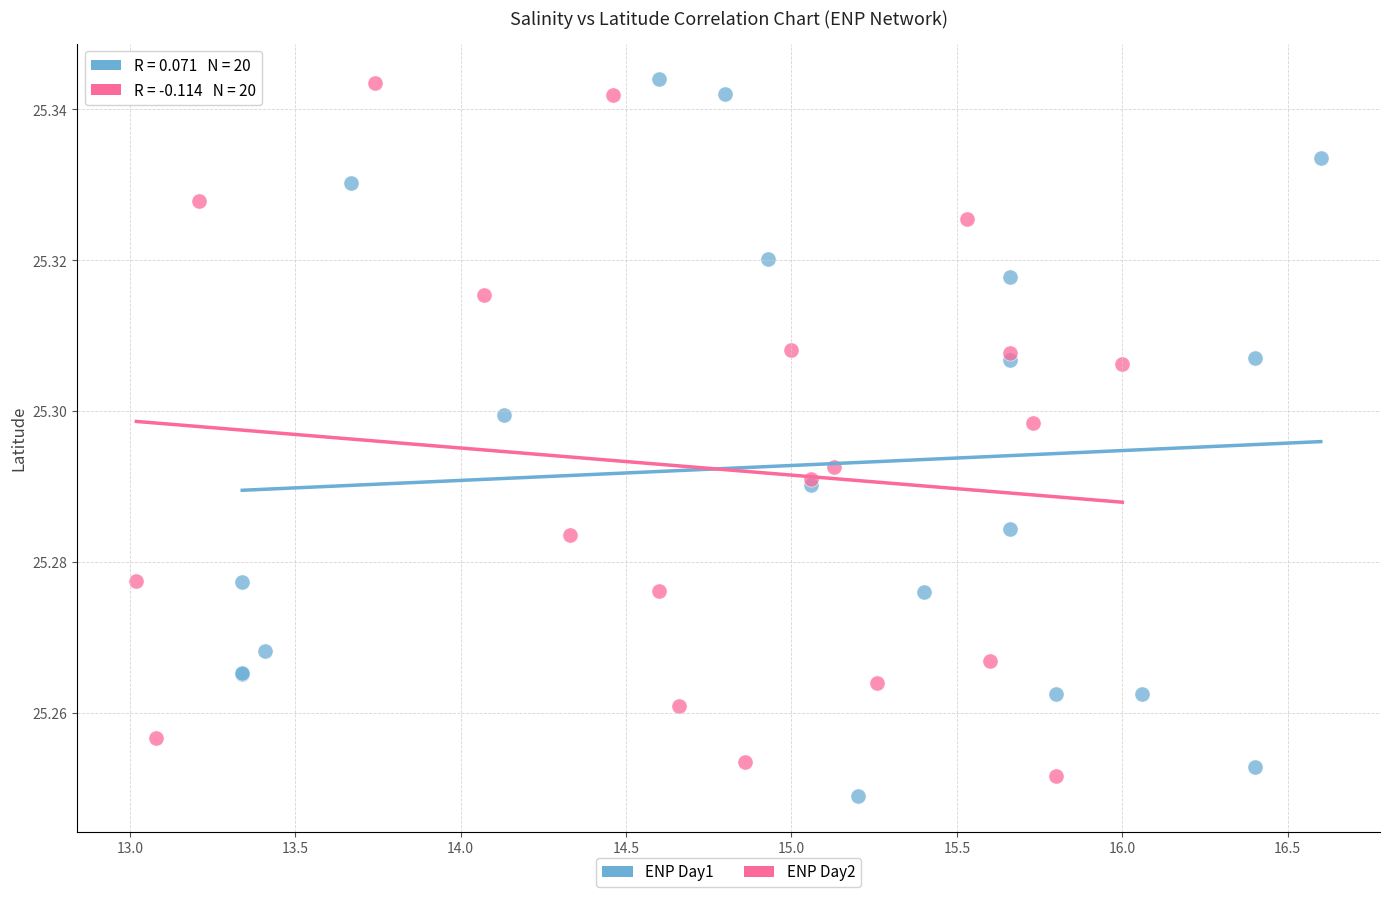

What are all the series names shown in the legend?

ENP Day1, ENP Day2